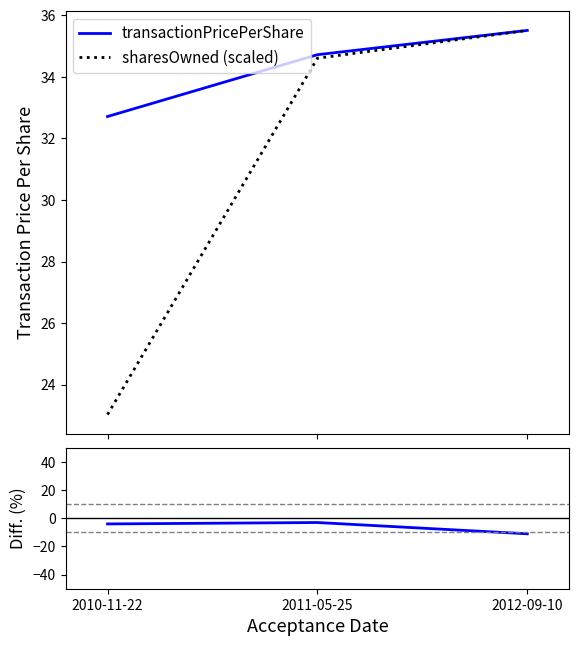

What is the highest value of the sharesOwned (scaled) series?

35.5